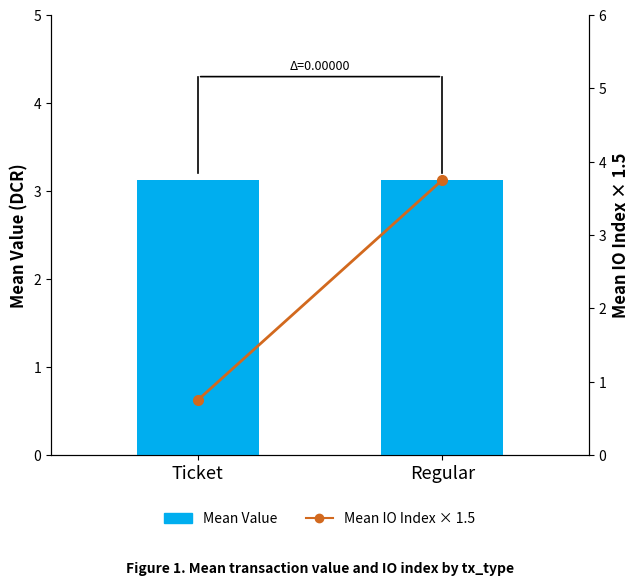

What is the label of the 2nd bar from the right?

Ticket